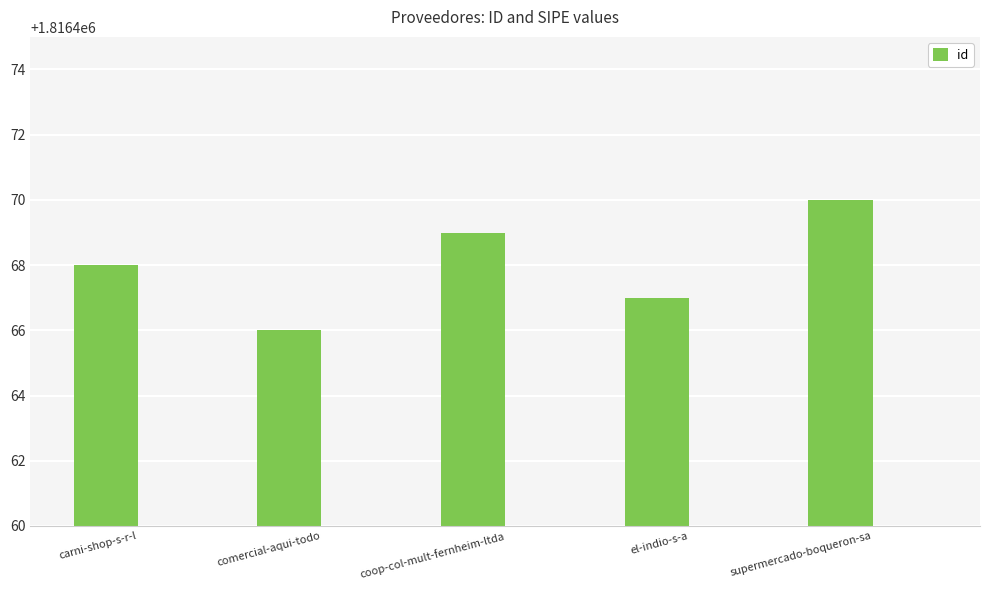

What is the label of the 3rd bar from the left?

coop-col-mult-fernheim-ltda